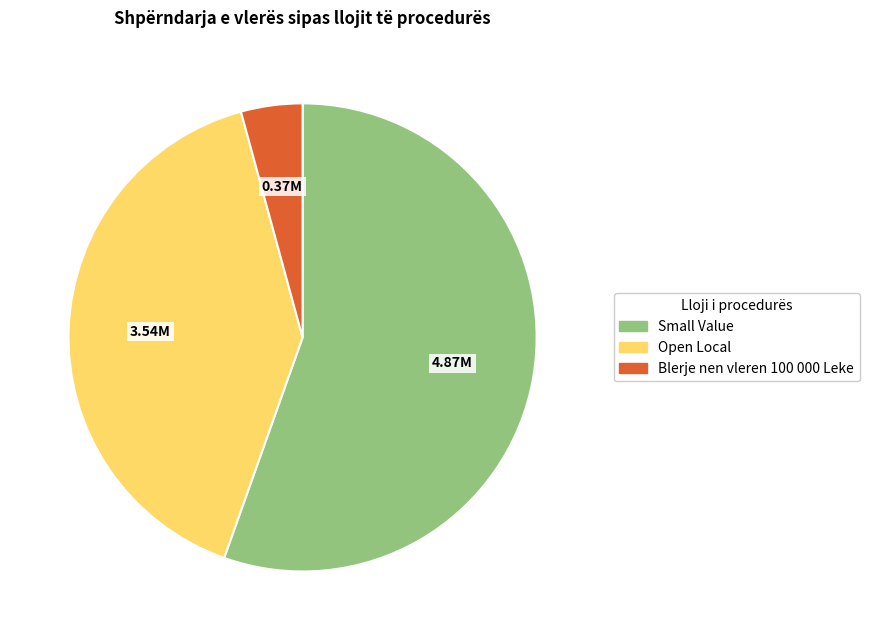

Does any single category account for the majority?

Yes